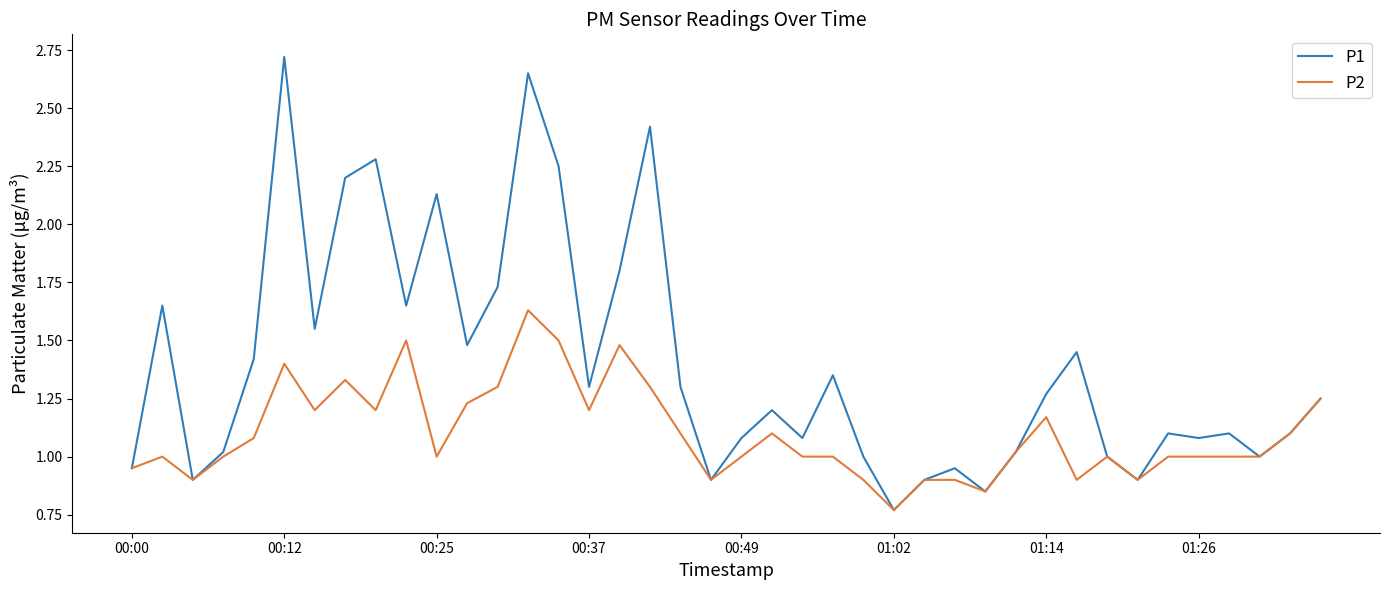

Which series has the widest spread of values?

P1